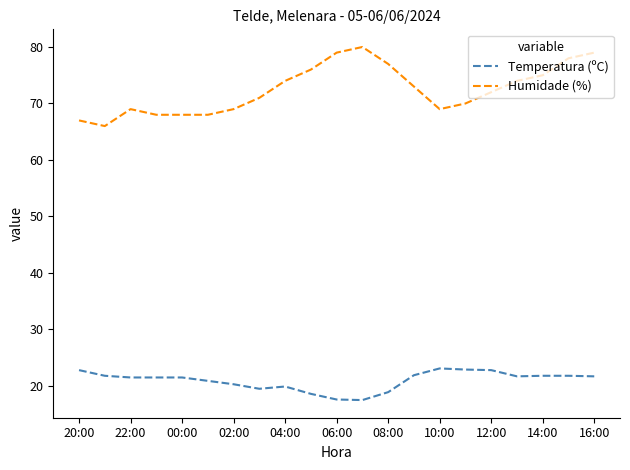

List the series in order of their overall mean, lowest first.

Temperatura (ºC), Humidade (%)